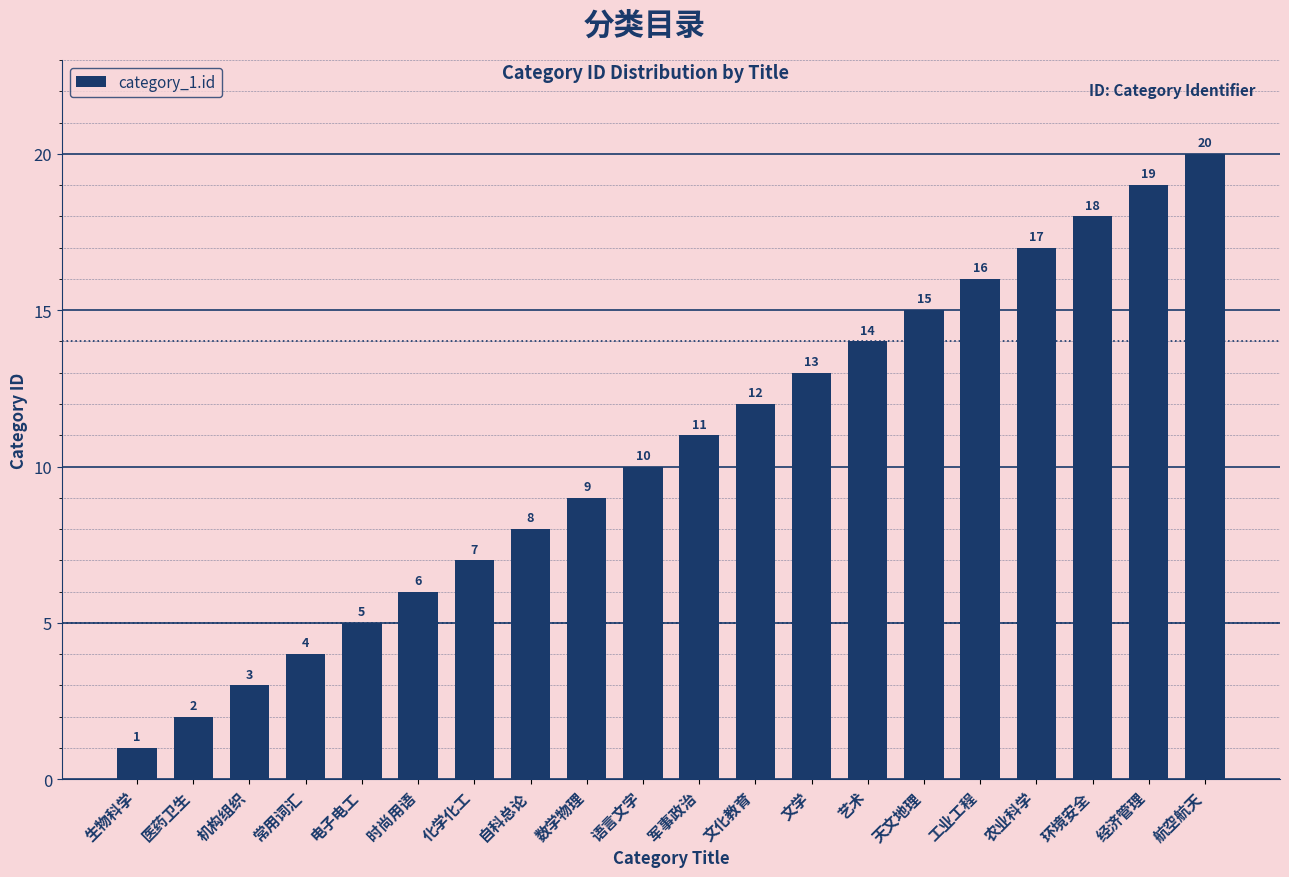

How many distinct data groups are displayed?

1